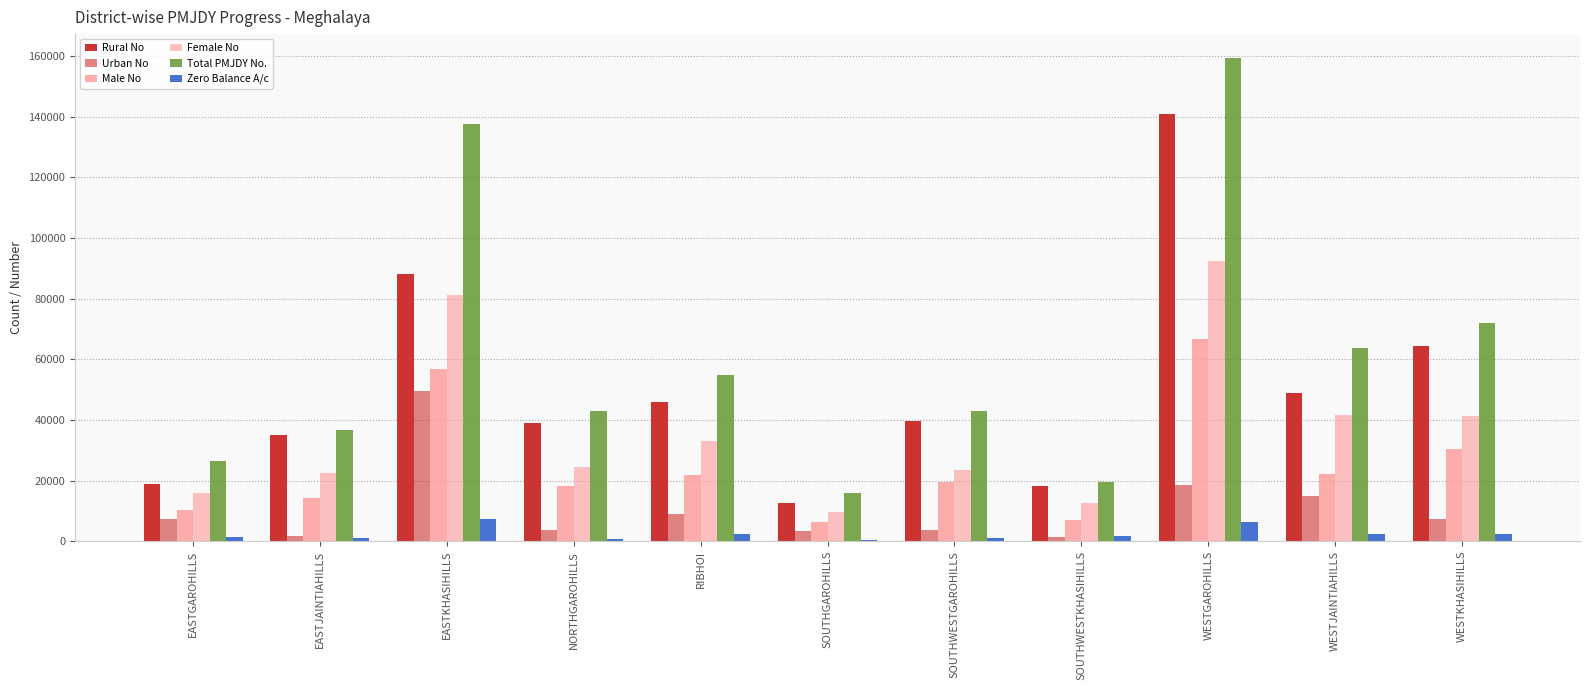

How many categories are shown in the chart?

11